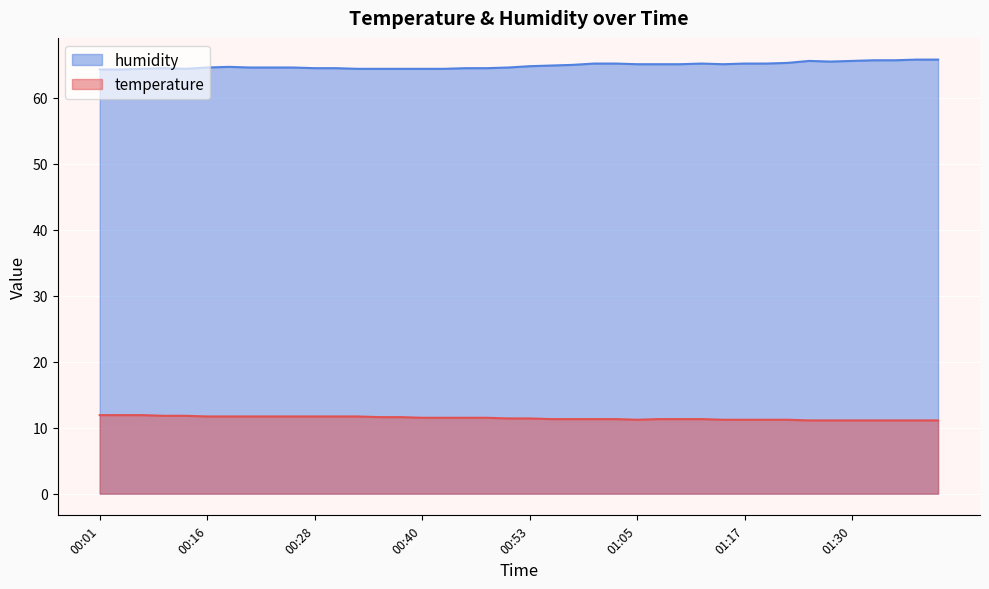

What is the minimum value for humidity?

64.3